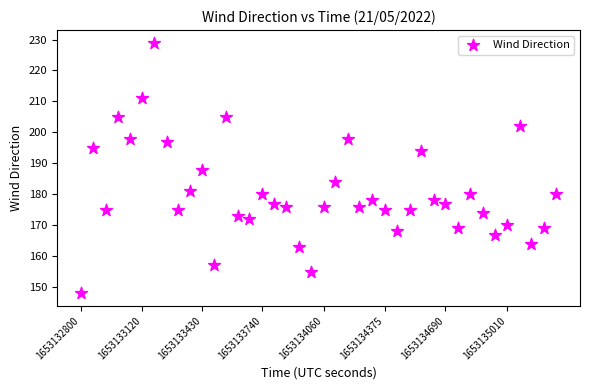

What is the range of X values (max minus min)?

2465